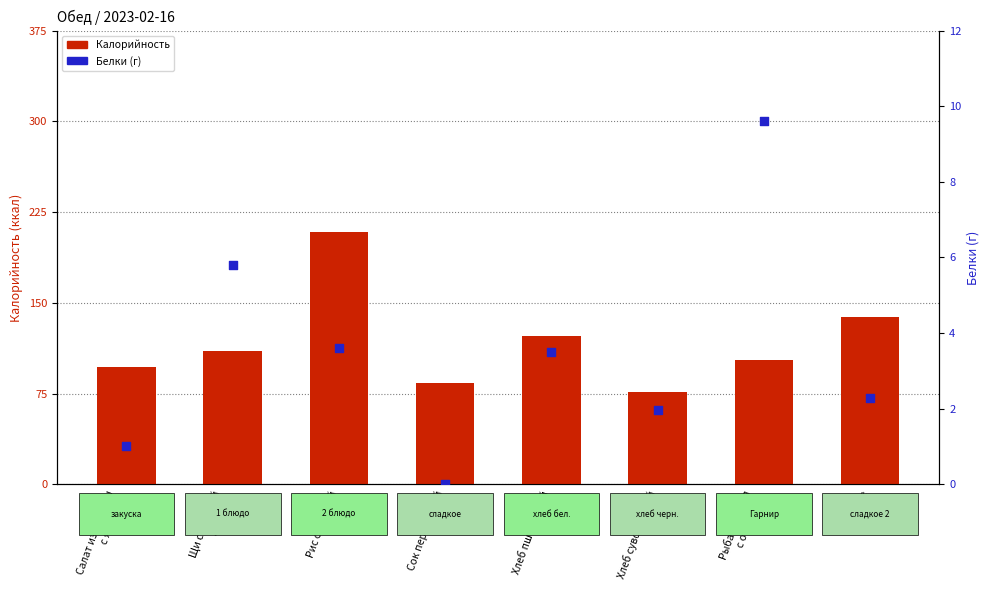

At which category is the sum across all series the highest?

Рис отварной